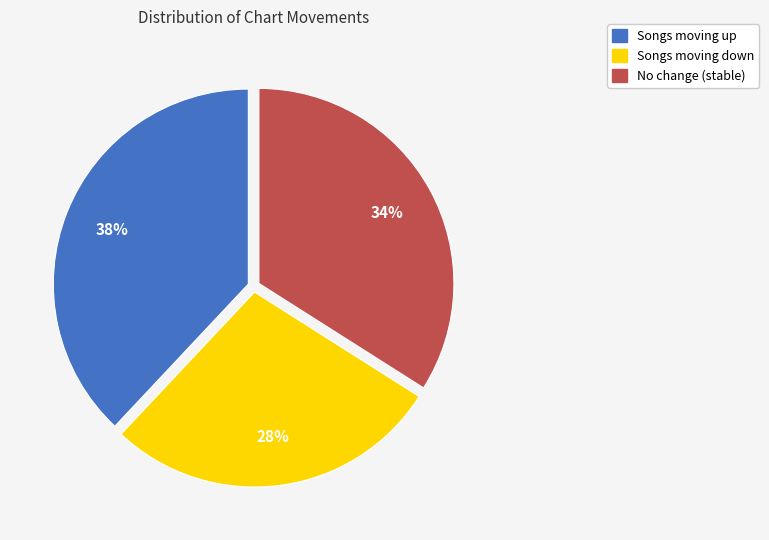

How many slices are in this pie chart?

3